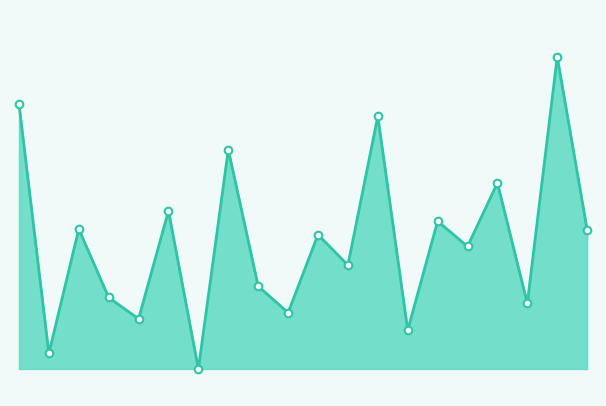

Does the chart have visible grid lines?

No